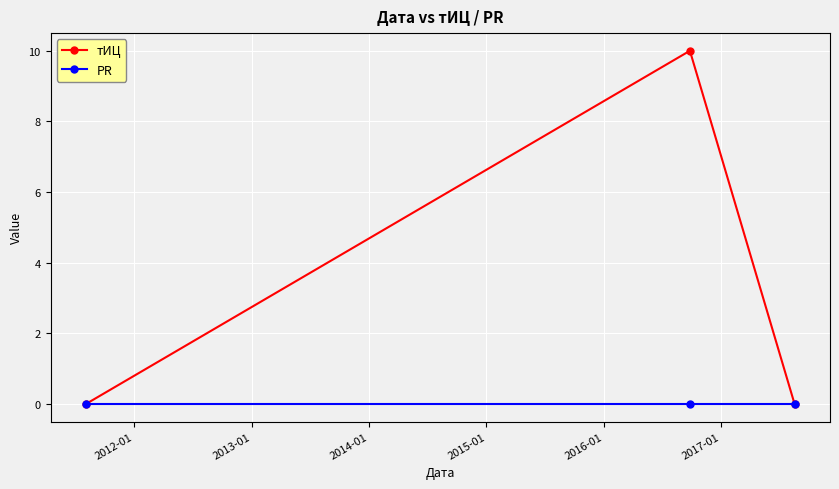

How many data points does each series have?

3